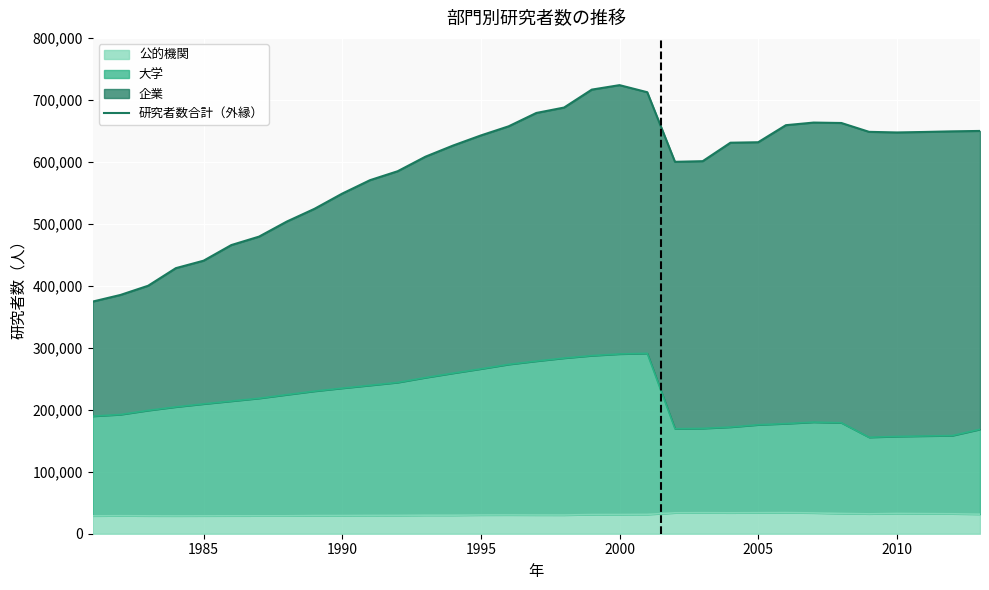

What is the highest value of the 公的機関 series?

34035